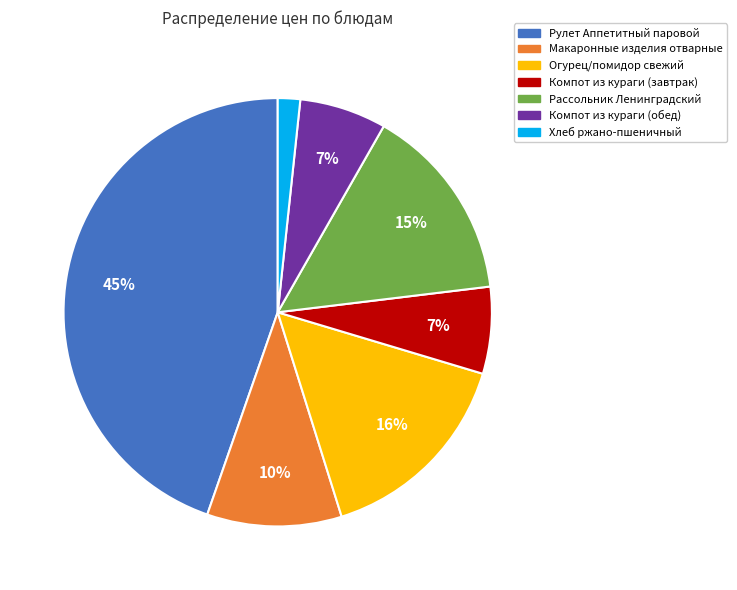

What percentage is the Рассольник Ленинградский slice, to the nearest percent?

15%